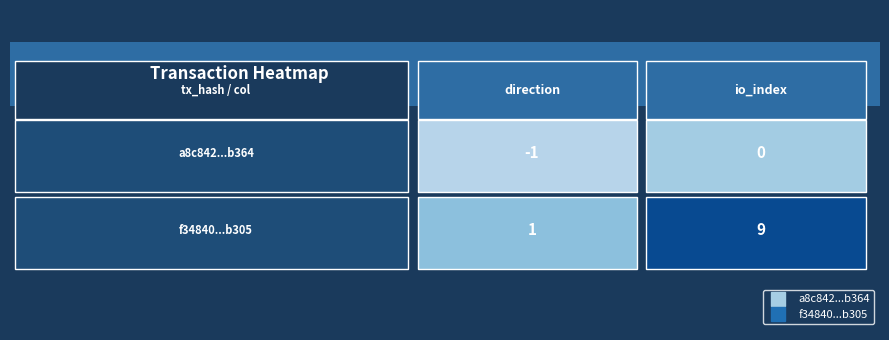

What is the difference between the a8c842535c5f1ec4d22829ca046ee597c95b364 values at 0 and 1?

1